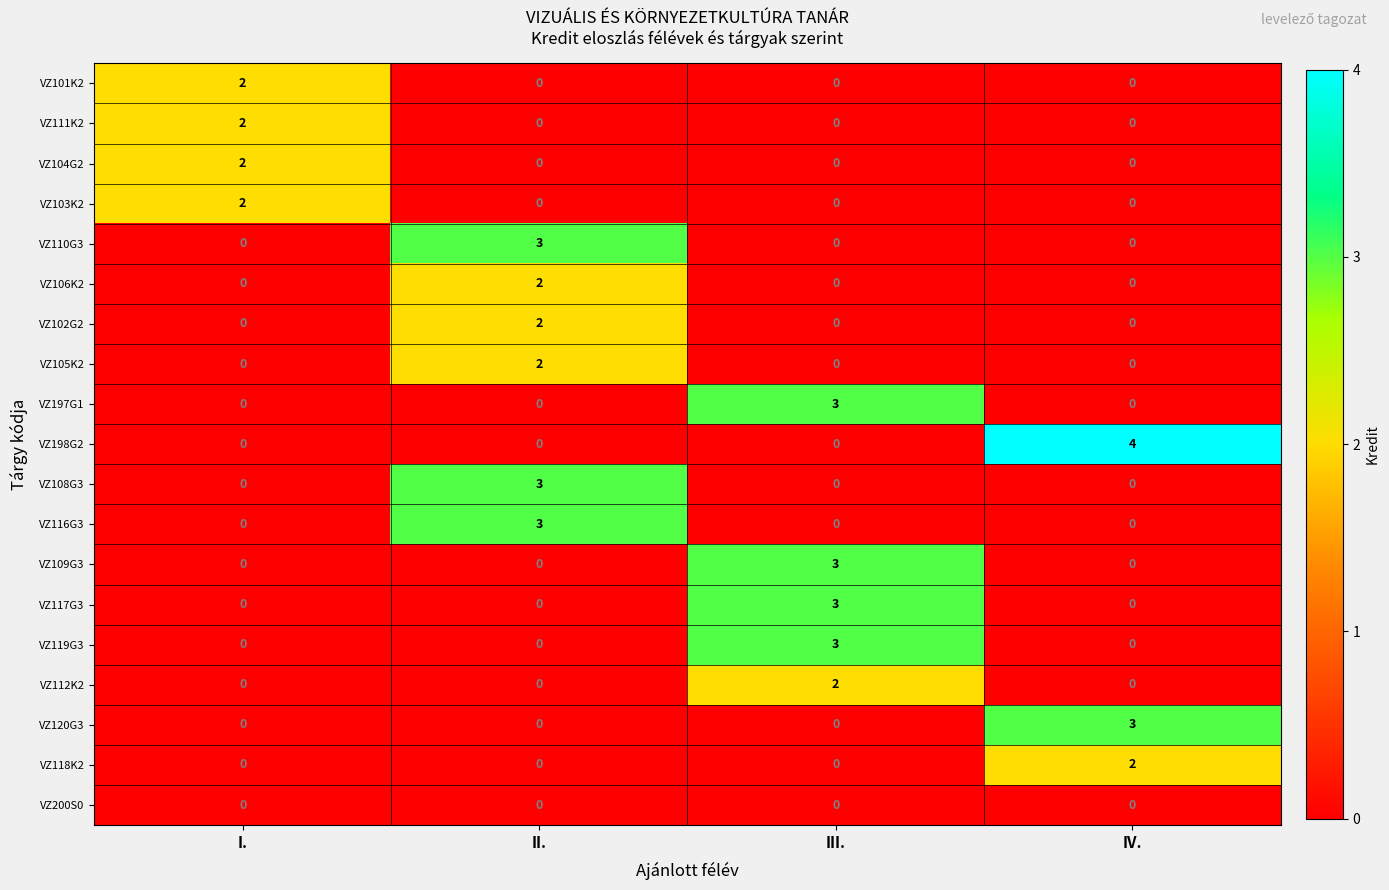

Count the VZ112K2 values in the range 0 to 2.

4